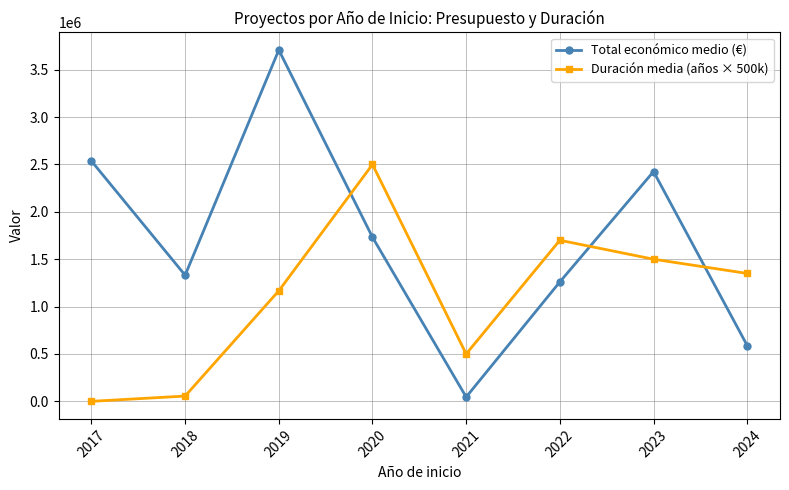

At which category is the sum across all series the highest?

2019